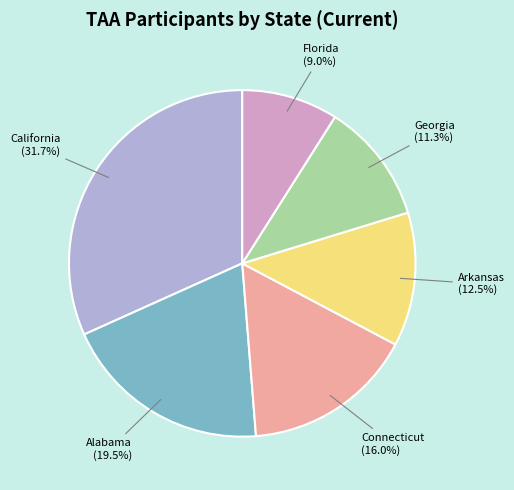

Does any single category account for the majority?

No